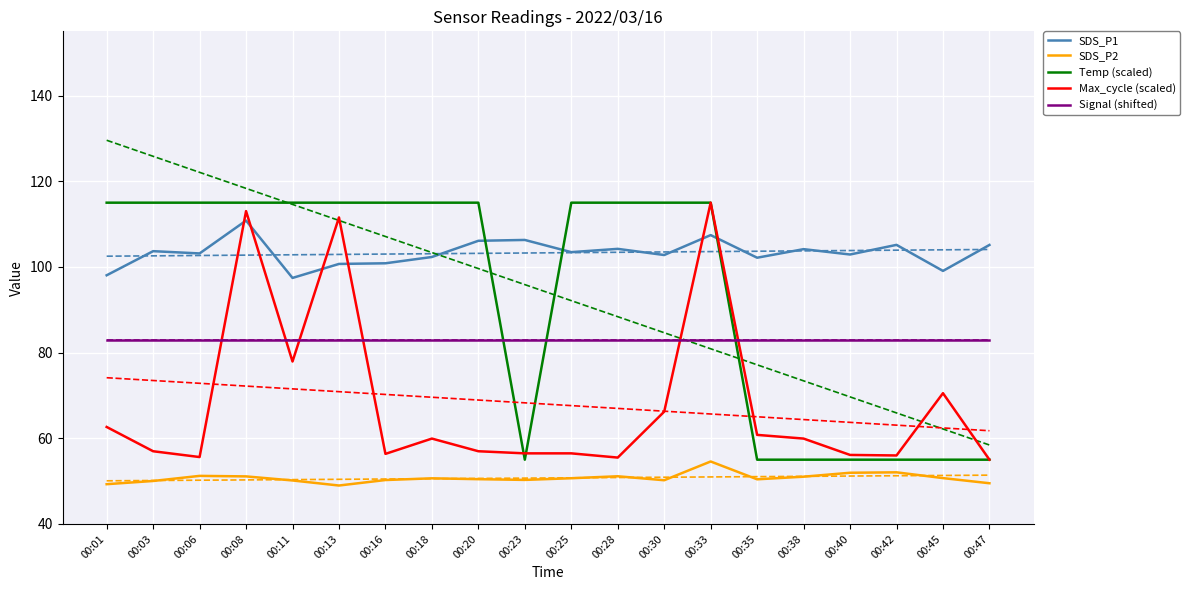

Where do SDS_P1 and Max_cycle (scaled) first cross each other?

00:06 and 00:08